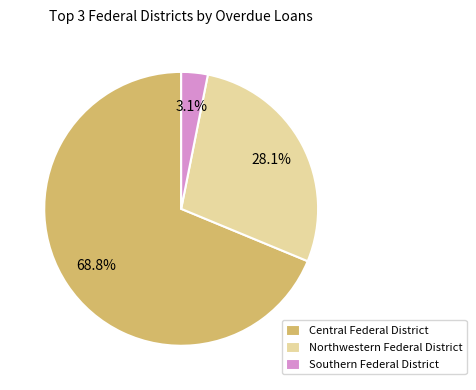

How many slices are in this pie chart?

3